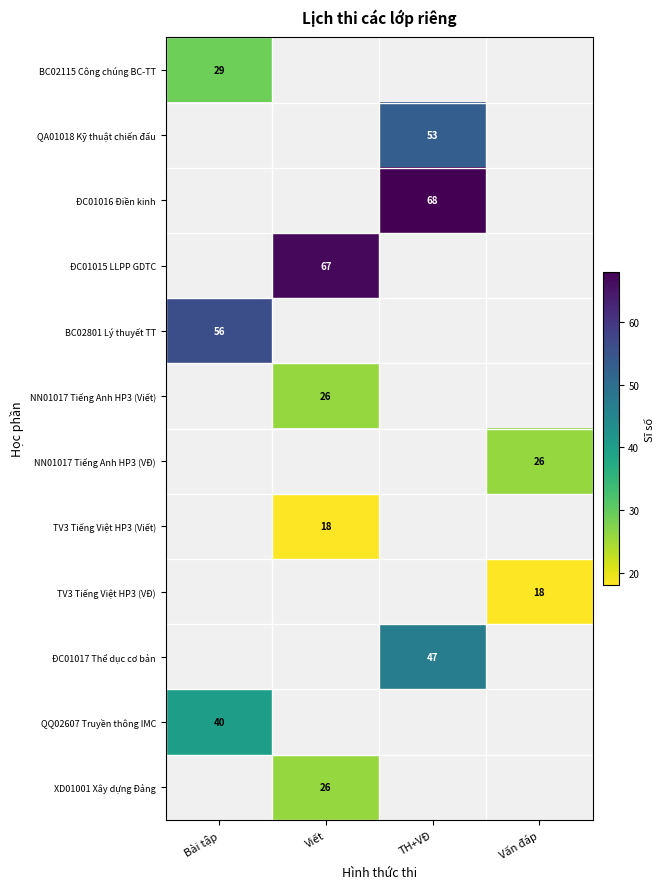

Is it true that ĐC01017 Thể dục cơ bản equals 73 at TH+VĐ?

False